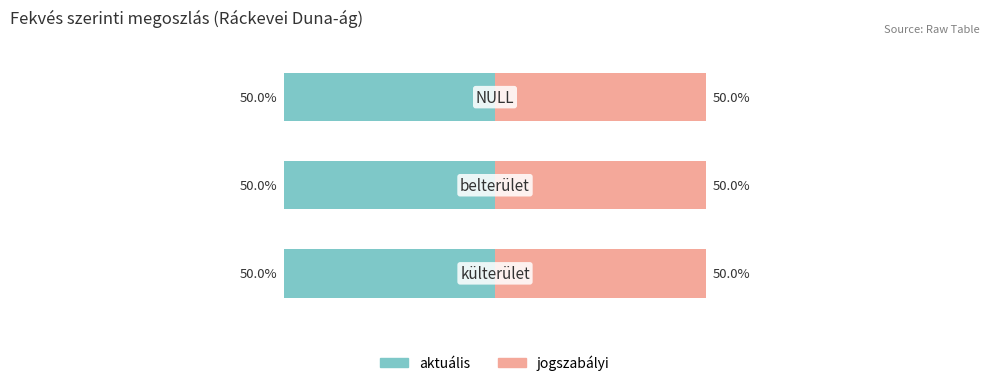

Which series has the largest total across all categories?

aktuális